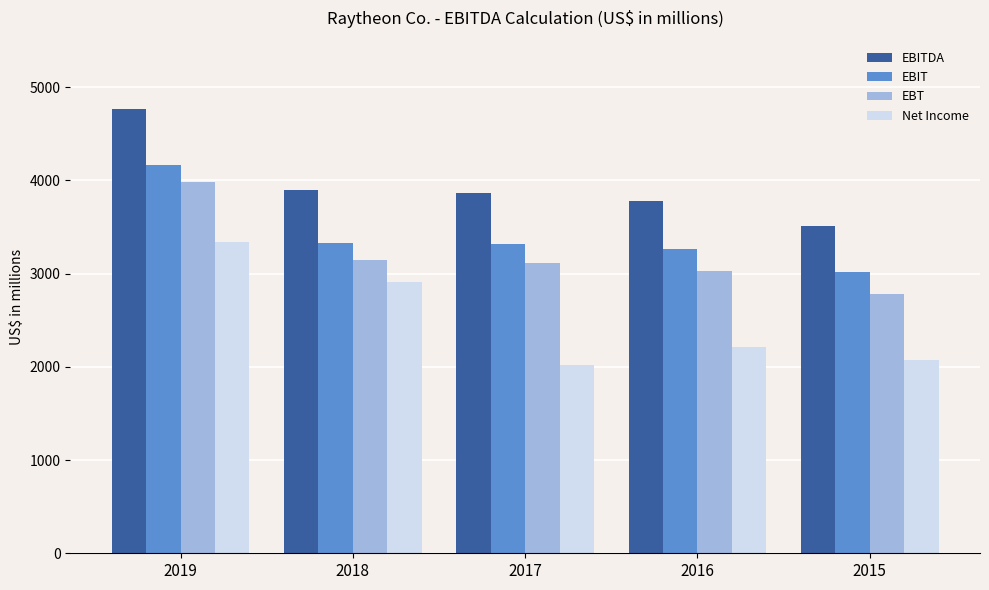

Which series has the widest spread of values?

Net Income